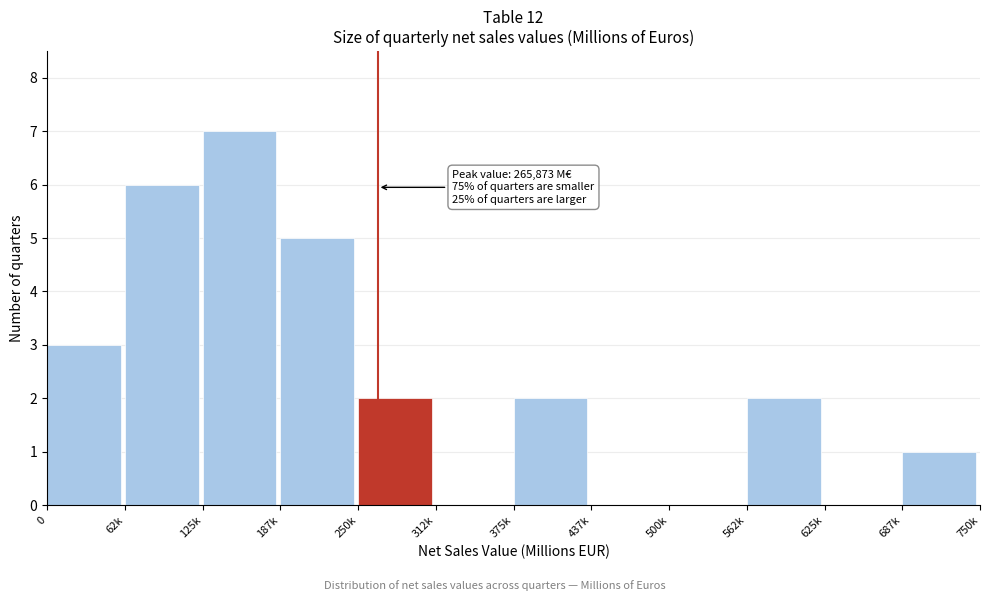

Reading left to right, extract all data points from this chart.

0=3	62k=6	125k=7	187k=5	250k=2	312k=0	375k=2	437k=0	500k=0	562k=2	625k=0	687k=1